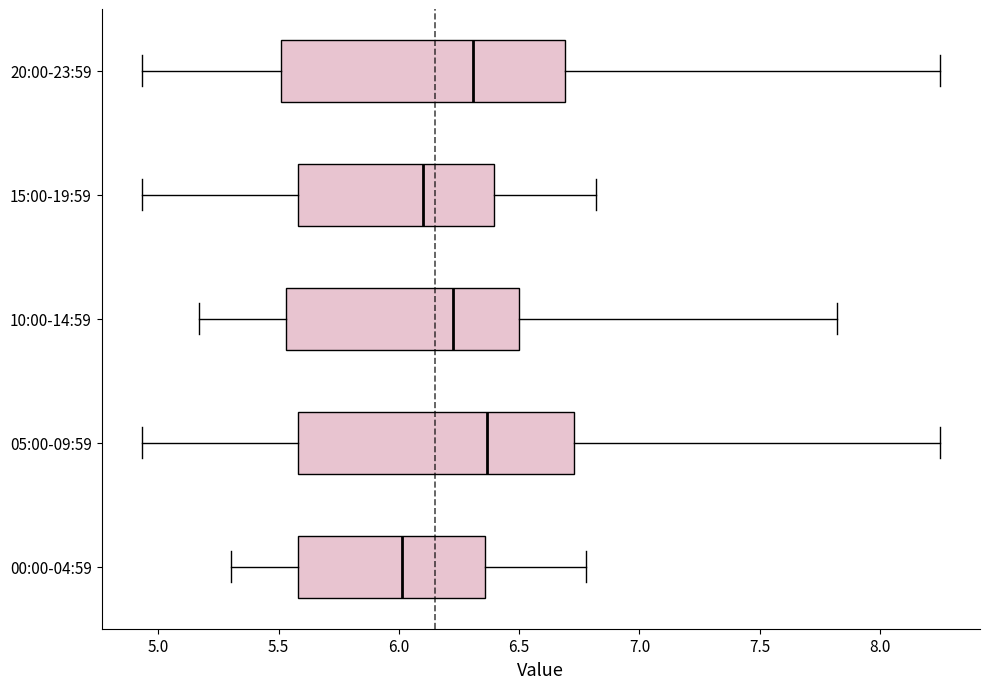

Where does the left whisker of the box for 10:00-14:59 end on the x-axis? The values are not printed on the chart, so give them approximately, as read against the axis.

5.15